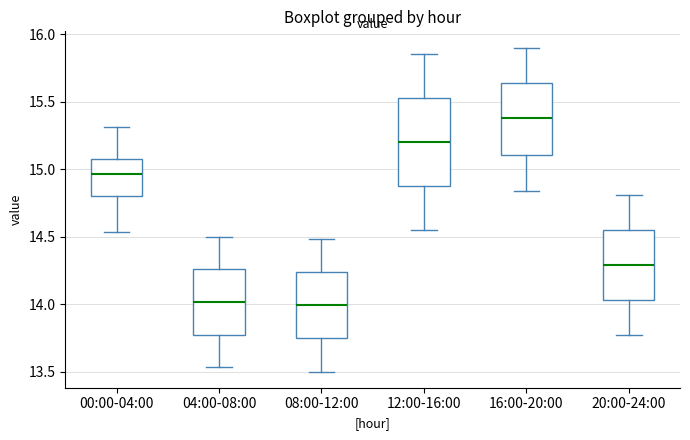

Which box's median line is the highest?

16:00-20:00